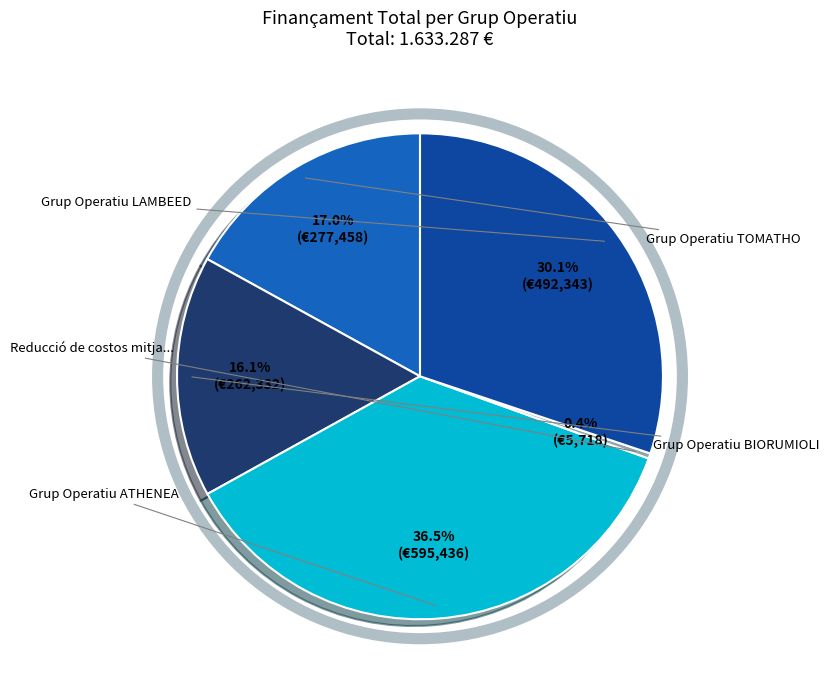

Is there a majority slice in this chart?

No